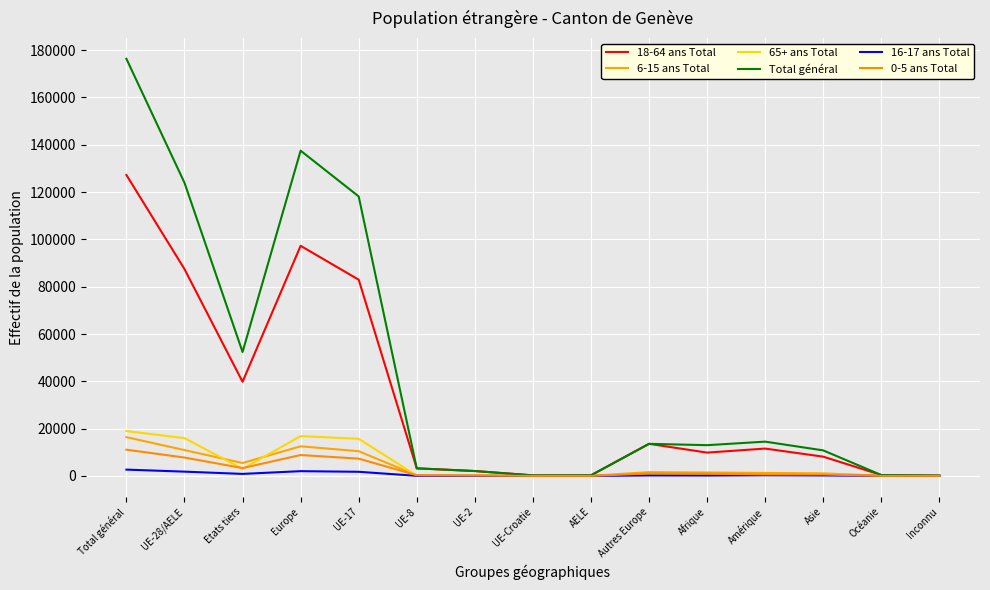

What is the sum of the 6-15 ans Total values at Total général and Etats tiers?

21853